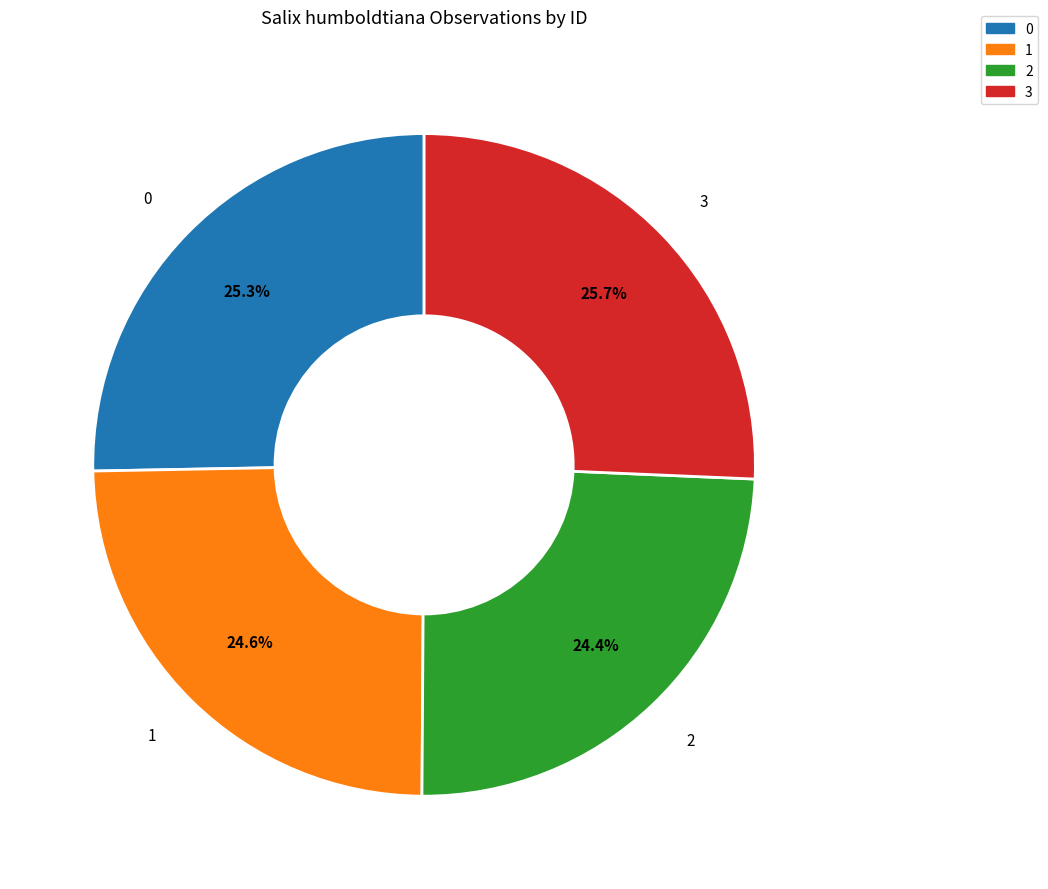

Combined, what portion of the pie is 1 and 3?

50.3%